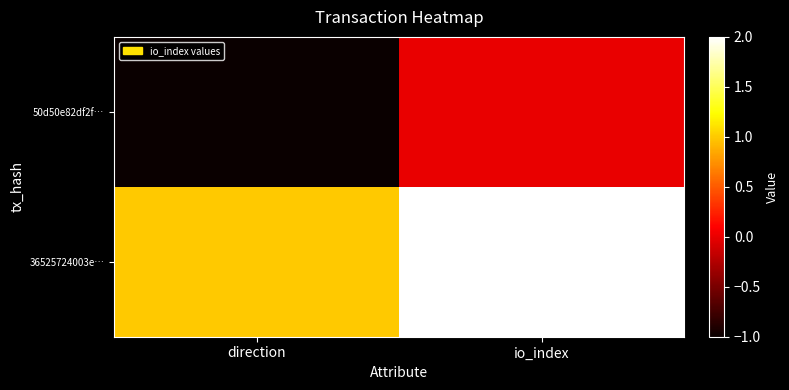

Between direction and io_index, which series saw the biggest shift?

50d50e82df2f…